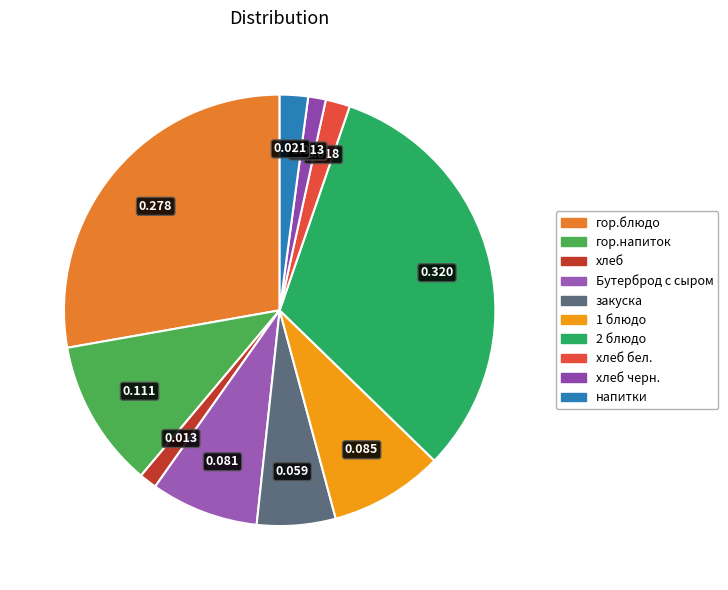

To the nearest percent, what percentage of the pie is напитки?

2%